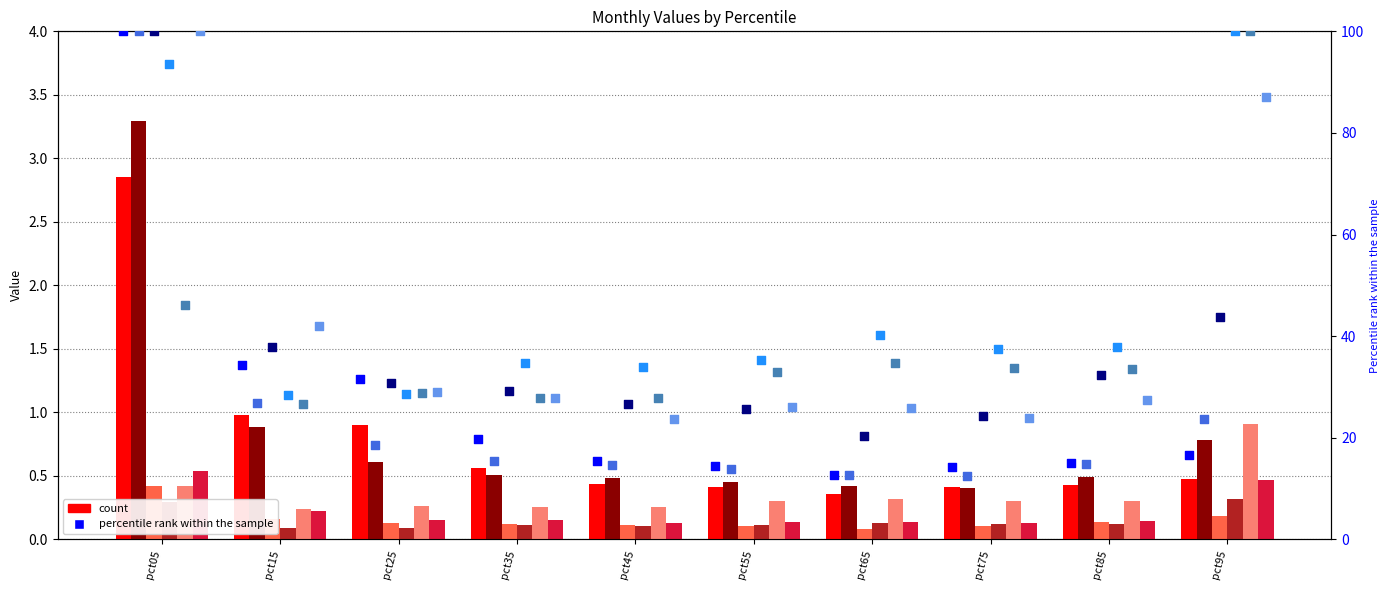

At how many categories does at least one series exceed 46?

2